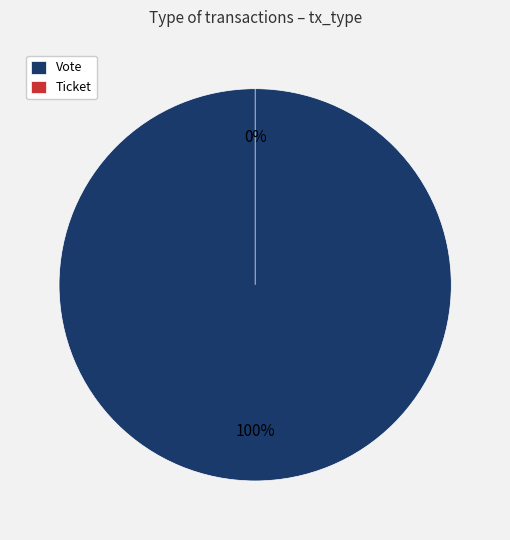

True or false: Vote accounts for 100% of the total.

True